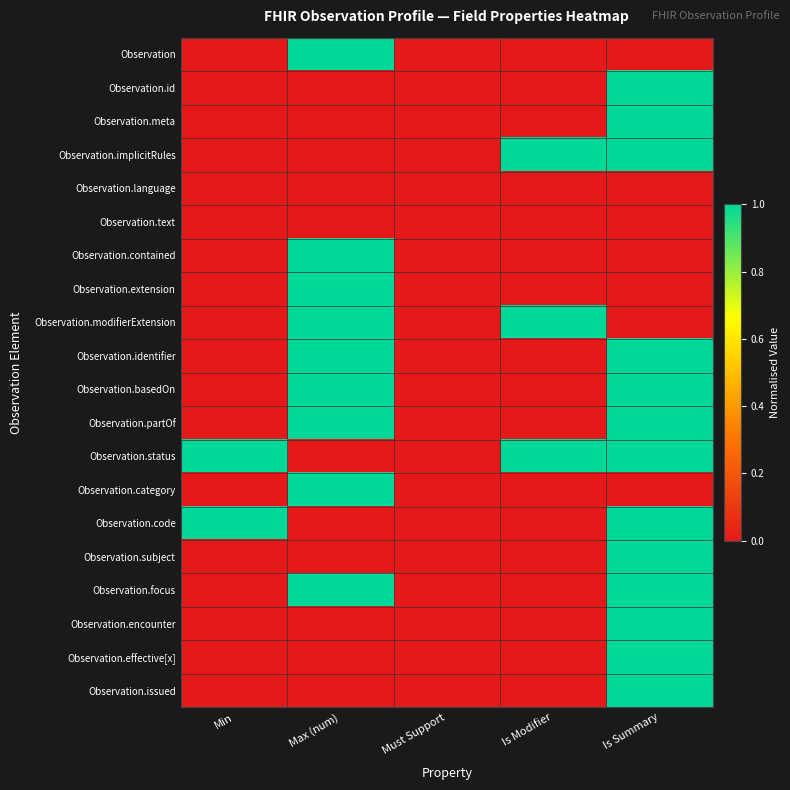

Which series has the widest spread of values?

Observation